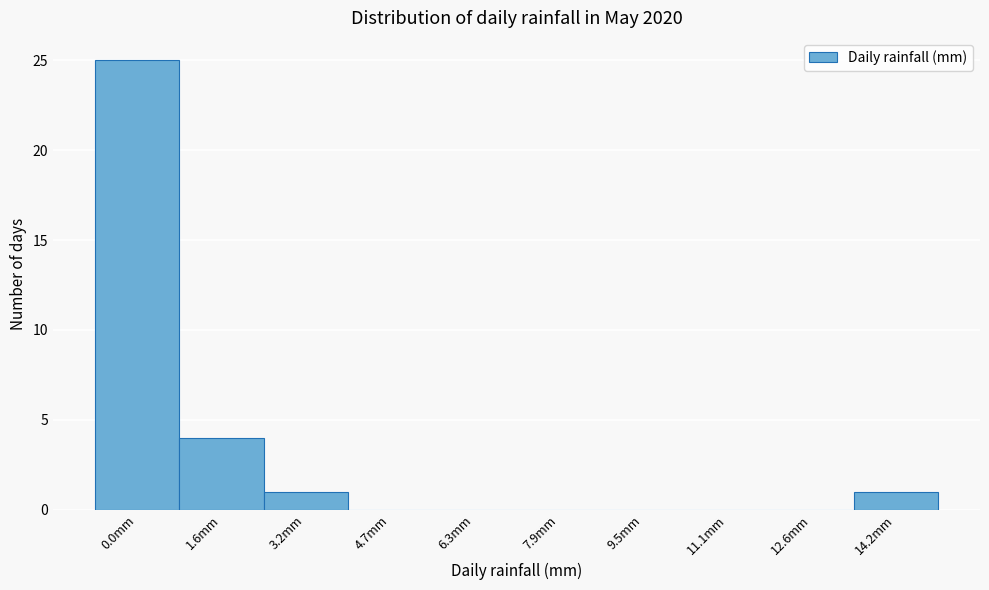

Reading left to right, list all the values displayed in this chart.

0.0mm=25	1.6mm=4	3.2mm=1	4.7mm=0	6.3mm=0	7.9mm=0	9.5mm=0	11.1mm=0	12.6mm=0	14.2mm=1